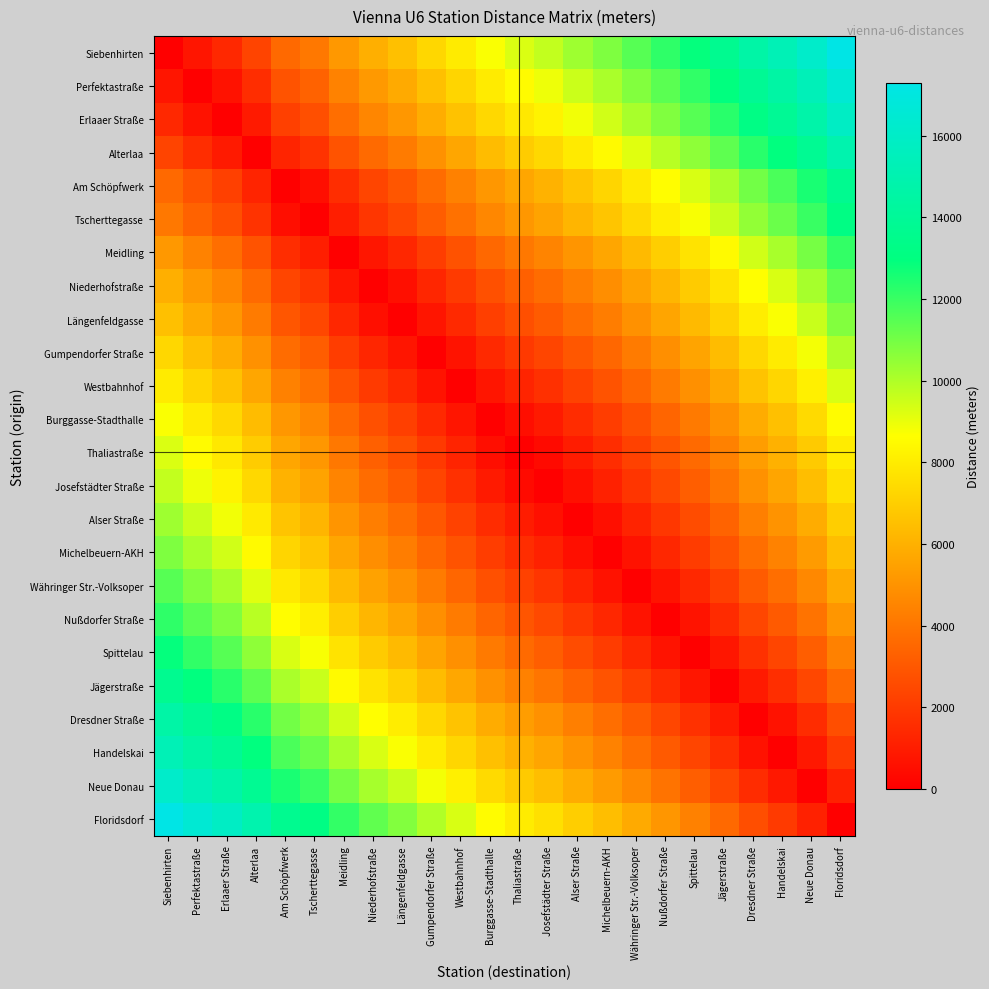

Reading left to right, transcribe all the data shown in this chart.

Siebenhirten: Siebenhirten=0	Perfektastraße=747	Erlaaer Straße=1396	Alterlaa=2335	Am Schöpfwerk=3597	Tscherttegasse=4115	Meidling=5179	Niederhofstraße=5981	Längenfeldgasse=6554	Gumpendorfer Straße=7301	Westbahnhof=7994	Burggasse-Stadthalle=8741	Thaliastraße=9271	Josefstädter Straße=9674	Alser Straße=10281	Michelbeuern-AKH=10837	Währinger Str.-Volksoper=11507	Nußdorfer Straße=12193	Spittelau=12900	Jägerstraße=13690	Dresdner Straße=14620	Handelskai=15291	Neue Donau=16142	Floridsdorf=17302
Perfektastraße: Siebenhirten=747	Perfektastraße=0	Erlaaer Straße=649	Alterlaa=1588	Am Schöpfwerk=2850	Tscherttegasse=3368	Meidling=4432	Niederhofstraße=5234	Längenfeldgasse=5807	Gumpendorfer Straße=6554	Westbahnhof=7247	Burggasse-Stadthalle=7994	Thaliastraße=8524	Josefstädter Straße=8927	Alser Straße=9534	Michelbeuern-AKH=10090	Währinger Str.-Volksoper=10760	Nußdorfer Straße=11446	Spittelau=12153	Jägerstraße=12943	Dresdner Straße=13873	Handelskai=14544	Neue Donau=15395	Floridsdorf=16555
Erlaaer Straße: Siebenhirten=1396	Perfektastraße=649	Erlaaer Straße=0	Alterlaa=939	Am Schöpfwerk=2201	Tscherttegasse=2719	Meidling=3783	Niederhofstraße=4585	Längenfeldgasse=5158	Gumpendorfer Straße=5905	Westbahnhof=6598	Burggasse-Stadthalle=7345	Thaliastraße=7875	Josefstädter Straße=8278	Alser Straße=8885	Michelbeuern-AKH=9441	Währinger Str.-Volksoper=10111	Nußdorfer Straße=10797	Spittelau=11504	Jägerstraße=12294	Dresdner Straße=13224	Handelskai=13895	Neue Donau=14746	Floridsdorf=15906
Alterlaa: Siebenhirten=2335	Perfektastraße=1588	Erlaaer Straße=939	Alterlaa=0	Am Schöpfwerk=1262	Tscherttegasse=1780	Meidling=2844	Niederhofstraße=3646	Längenfeldgasse=4219	Gumpendorfer Straße=4966	Westbahnhof=5659	Burggasse-Stadthalle=6406	Thaliastraße=6936	Josefstädter Straße=7339	Alser Straße=7946	Michelbeuern-AKH=8502	Währinger Str.-Volksoper=9172	Nußdorfer Straße=9858	Spittelau=10565	Jägerstraße=11355	Dresdner Straße=12285	Handelskai=12956	Neue Donau=13807	Floridsdorf=14967
Am Schöpfwerk: Siebenhirten=3597	Perfektastraße=2850	Erlaaer Straße=2201	Alterlaa=1262	Am Schöpfwerk=0	Tscherttegasse=518	Meidling=1582	Niederhofstraße=2384	Längenfeldgasse=2957	Gumpendorfer Straße=3704	Westbahnhof=4397	Burggasse-Stadthalle=5144	Thaliastraße=5674	Josefstädter Straße=6077	Alser Straße=6684	Michelbeuern-AKH=7240	Währinger Str.-Volksoper=7910	Nußdorfer Straße=8596	Spittelau=9303	Jägerstraße=10093	Dresdner Straße=11023	Handelskai=11694	Neue Donau=12545	Floridsdorf=13705
Tscherttegasse: Siebenhirten=4115	Perfektastraße=3368	Erlaaer Straße=2719	Alterlaa=1780	Am Schöpfwerk=518	Tscherttegasse=0	Meidling=1064	Niederhofstraße=1866	Längenfeldgasse=2439	Gumpendorfer Straße=3186	Westbahnhof=3879	Burggasse-Stadthalle=4626	Thaliastraße=5156	Josefstädter Straße=5559	Alser Straße=6166	Michelbeuern-AKH=6722	Währinger Str.-Volksoper=7392	Nußdorfer Straße=8078	Spittelau=8785	Jägerstraße=9575	Dresdner Straße=10505	Handelskai=11176	Neue Donau=12027	Floridsdorf=13187
Meidling: Siebenhirten=5179	Perfektastraße=4432	Erlaaer Straße=3783	Alterlaa=2844	Am Schöpfwerk=1582	Tscherttegasse=1064	Meidling=0	Niederhofstraße=802	Längenfeldgasse=1375	Gumpendorfer Straße=2122	Westbahnhof=2815	Burggasse-Stadthalle=3562	Thaliastraße=4092	Josefstädter Straße=4495	Alser Straße=5102	Michelbeuern-AKH=5658	Währinger Str.-Volksoper=6328	Nußdorfer Straße=7014	Spittelau=7721	Jägerstraße=8511	Dresdner Straße=9441	Handelskai=10112	Neue Donau=10963	Floridsdorf=12123
Niederhofstraße: Siebenhirten=5981	Perfektastraße=5234	Erlaaer Straße=4585	Alterlaa=3646	Am Schöpfwerk=2384	Tscherttegasse=1866	Meidling=802	Niederhofstraße=0	Längenfeldgasse=573	Gumpendorfer Straße=1320	Westbahnhof=2013	Burggasse-Stadthalle=2760	Thaliastraße=3290	Josefstädter Straße=3693	Alser Straße=4300	Michelbeuern-AKH=4856	Währinger Str.-Volksoper=5526	Nußdorfer Straße=6212	Spittelau=6919	Jägerstraße=7709	Dresdner Straße=8639	Handelskai=9310	Neue Donau=10161	Floridsdorf=11321
Längenfeldgasse: Siebenhirten=6554	Perfektastraße=5807	Erlaaer Straße=5158	Alterlaa=4219	Am Schöpfwerk=2957	Tscherttegasse=2439	Meidling=1375	Niederhofstraße=573	Längenfeldgasse=0	Gumpendorfer Straße=747	Westbahnhof=1440	Burggasse-Stadthalle=2187	Thaliastraße=2717	Josefstädter Straße=3120	Alser Straße=3727	Michelbeuern-AKH=4283	Währinger Str.-Volksoper=4953	Nußdorfer Straße=5639	Spittelau=6346	Jägerstraße=7136	Dresdner Straße=8066	Handelskai=8737	Neue Donau=9588	Floridsdorf=10748
Gumpendorfer Straße: Siebenhirten=7301	Perfektastraße=6554	Erlaaer Straße=5905	Alterlaa=4966	Am Schöpfwerk=3704	Tscherttegasse=3186	Meidling=2122	Niederhofstraße=1320	Längenfeldgasse=747	Gumpendorfer Straße=0	Westbahnhof=693	Burggasse-Stadthalle=1440	Thaliastraße=1970	Josefstädter Straße=2373	Alser Straße=2980	Michelbeuern-AKH=3536	Währinger Str.-Volksoper=4206	Nußdorfer Straße=4892	Spittelau=5599	Jägerstraße=6389	Dresdner Straße=7319	Handelskai=7990	Neue Donau=8841	Floridsdorf=10001
Westbahnhof: Siebenhirten=7994	Perfektastraße=7247	Erlaaer Straße=6598	Alterlaa=5659	Am Schöpfwerk=4397	Tscherttegasse=3879	Meidling=2815	Niederhofstraße=2013	Längenfeldgasse=1440	Gumpendorfer Straße=693	Westbahnhof=0	Burggasse-Stadthalle=747	Thaliastraße=1277	Josefstädter Straße=1680	Alser Straße=2287	Michelbeuern-AKH=2843	Währinger Str.-Volksoper=3513	Nußdorfer Straße=4199	Spittelau=4906	Jägerstraße=5696	Dresdner Straße=6626	Handelskai=7297	Neue Donau=8148	Floridsdorf=9308
Burggasse-Stadthalle: Siebenhirten=8741	Perfektastraße=7994	Erlaaer Straße=7345	Alterlaa=6406	Am Schöpfwerk=5144	Tscherttegasse=4626	Meidling=3562	Niederhofstraße=2760	Längenfeldgasse=2187	Gumpendorfer Straße=1440	Westbahnhof=747	Burggasse-Stadthalle=0	Thaliastraße=530	Josefstädter Straße=933	Alser Straße=1540	Michelbeuern-AKH=2096	Währinger Str.-Volksoper=2766	Nußdorfer Straße=3452	Spittelau=4159	Jägerstraße=4949	Dresdner Straße=5879	Handelskai=6550	Neue Donau=7401	Floridsdorf=8561
Thaliastraße: Siebenhirten=9271	Perfektastraße=8524	Erlaaer Straße=7875	Alterlaa=6936	Am Schöpfwerk=5674	Tscherttegasse=5156	Meidling=4092	Niederhofstraße=3290	Längenfeldgasse=2717	Gumpendorfer Straße=1970	Westbahnhof=1277	Burggasse-Stadthalle=530	Thaliastraße=0	Josefstädter Straße=403	Alser Straße=1010	Michelbeuern-AKH=1566	Währinger Str.-Volksoper=2236	Nußdorfer Straße=2922	Spittelau=3629	Jägerstraße=4419	Dresdner Straße=5349	Handelskai=6020	Neue Donau=6871	Floridsdorf=8031
Josefstädter Straße: Siebenhirten=9674	Perfektastraße=8927	Erlaaer Straße=8278	Alterlaa=7339	Am Schöpfwerk=6077	Tscherttegasse=5559	Meidling=4495	Niederhofstraße=3693	Längenfeldgasse=3120	Gumpendorfer Straße=2373	Westbahnhof=1680	Burggasse-Stadthalle=933	Thaliastraße=403	Josefstädter Straße=0	Alser Straße=607	Michelbeuern-AKH=1163	Währinger Str.-Volksoper=1833	Nußdorfer Straße=2519	Spittelau=3226	Jägerstraße=4016	Dresdner Straße=4946	Handelskai=5617	Neue Donau=6468	Floridsdorf=7628
Alser Straße: Siebenhirten=10281	Perfektastraße=9534	Erlaaer Straße=8885	Alterlaa=7946	Am Schöpfwerk=6684	Tscherttegasse=6166	Meidling=5102	Niederhofstraße=4300	Längenfeldgasse=3727	Gumpendorfer Straße=2980	Westbahnhof=2287	Burggasse-Stadthalle=1540	Thaliastraße=1010	Josefstädter Straße=607	Alser Straße=0	Michelbeuern-AKH=556	Währinger Str.-Volksoper=1226	Nußdorfer Straße=1912	Spittelau=2619	Jägerstraße=3409	Dresdner Straße=4339	Handelskai=5010	Neue Donau=5861	Floridsdorf=7021
Michelbeuern-AKH: Siebenhirten=10837	Perfektastraße=10090	Erlaaer Straße=9441	Alterlaa=8502	Am Schöpfwerk=7240	Tscherttegasse=6722	Meidling=5658	Niederhofstraße=4856	Längenfeldgasse=4283	Gumpendorfer Straße=3536	Westbahnhof=2843	Burggasse-Stadthalle=2096	Thaliastraße=1566	Josefstädter Straße=1163	Alser Straße=556	Michelbeuern-AKH=0	Währinger Str.-Volksoper=670	Nußdorfer Straße=1356	Spittelau=2063	Jägerstraße=2853	Dresdner Straße=3783	Handelskai=4454	Neue Donau=5305	Floridsdorf=6465
Währinger Str.-Volksoper: Siebenhirten=11507	Perfektastraße=10760	Erlaaer Straße=10111	Alterlaa=9172	Am Schöpfwerk=7910	Tscherttegasse=7392	Meidling=6328	Niederhofstraße=5526	Längenfeldgasse=4953	Gumpendorfer Straße=4206	Westbahnhof=3513	Burggasse-Stadthalle=2766	Thaliastraße=2236	Josefstädter Straße=1833	Alser Straße=1226	Michelbeuern-AKH=670	Währinger Str.-Volksoper=0	Nußdorfer Straße=686	Spittelau=1393	Jägerstraße=2183	Dresdner Straße=3113	Handelskai=3784	Neue Donau=4635	Floridsdorf=5795
Nußdorfer Straße: Siebenhirten=12193	Perfektastraße=11446	Erlaaer Straße=10797	Alterlaa=9858	Am Schöpfwerk=8596	Tscherttegasse=8078	Meidling=7014	Niederhofstraße=6212	Längenfeldgasse=5639	Gumpendorfer Straße=4892	Westbahnhof=4199	Burggasse-Stadthalle=3452	Thaliastraße=2922	Josefstädter Straße=2519	Alser Straße=1912	Michelbeuern-AKH=1356	Währinger Str.-Volksoper=686	Nußdorfer Straße=0	Spittelau=707	Jägerstraße=1497	Dresdner Straße=2427	Handelskai=3098	Neue Donau=3949	Floridsdorf=5109
Spittelau: Siebenhirten=12900	Perfektastraße=12153	Erlaaer Straße=11504	Alterlaa=10565	Am Schöpfwerk=9303	Tscherttegasse=8785	Meidling=7721	Niederhofstraße=6919	Längenfeldgasse=6346	Gumpendorfer Straße=5599	Westbahnhof=4906	Burggasse-Stadthalle=4159	Thaliastraße=3629	Josefstädter Straße=3226	Alser Straße=2619	Michelbeuern-AKH=2063	Währinger Str.-Volksoper=1393	Nußdorfer Straße=707	Spittelau=0	Jägerstraße=790	Dresdner Straße=1720	Handelskai=2391	Neue Donau=3242	Floridsdorf=4402
Jägerstraße: Siebenhirten=13690	Perfektastraße=12943	Erlaaer Straße=12294	Alterlaa=11355	Am Schöpfwerk=10093	Tscherttegasse=9575	Meidling=8511	Niederhofstraße=7709	Längenfeldgasse=7136	Gumpendorfer Straße=6389	Westbahnhof=5696	Burggasse-Stadthalle=4949	Thaliastraße=4419	Josefstädter Straße=4016	Alser Straße=3409	Michelbeuern-AKH=2853	Währinger Str.-Volksoper=2183	Nußdorfer Straße=1497	Spittelau=790	Jägerstraße=0	Dresdner Straße=930	Handelskai=1601	Neue Donau=2452	Floridsdorf=3612
Dresdner Straße: Siebenhirten=14620	Perfektastraße=13873	Erlaaer Straße=13224	Alterlaa=12285	Am Schöpfwerk=11023	Tscherttegasse=10505	Meidling=9441	Niederhofstraße=8639	Längenfeldgasse=8066	Gumpendorfer Straße=7319	Westbahnhof=6626	Burggasse-Stadthalle=5879	Thaliastraße=5349	Josefstädter Straße=4946	Alser Straße=4339	Michelbeuern-AKH=3783	Währinger Str.-Volksoper=3113	Nußdorfer Straße=2427	Spittelau=1720	Jägerstraße=930	Dresdner Straße=0	Handelskai=671	Neue Donau=1522	Floridsdorf=2682
Handelskai: Siebenhirten=15291	Perfektastraße=14544	Erlaaer Straße=13895	Alterlaa=12956	Am Schöpfwerk=11694	Tscherttegasse=11176	Meidling=10112	Niederhofstraße=9310	Längenfeldgasse=8737	Gumpendorfer Straße=7990	Westbahnhof=7297	Burggasse-Stadthalle=6550	Thaliastraße=6020	Josefstädter Straße=5617	Alser Straße=5010	Michelbeuern-AKH=4454	Währinger Str.-Volksoper=3784	Nußdorfer Straße=3098	Spittelau=2391	Jägerstraße=1601	Dresdner Straße=671	Handelskai=0	Neue Donau=851	Floridsdorf=2011
Neue Donau: Siebenhirten=16142	Perfektastraße=15395	Erlaaer Straße=14746	Alterlaa=13807	Am Schöpfwerk=12545	Tscherttegasse=12027	Meidling=10963	Niederhofstraße=10161	Längenfeldgasse=9588	Gumpendorfer Straße=8841	Westbahnhof=8148	Burggasse-Stadthalle=7401	Thaliastraße=6871	Josefstädter Straße=6468	Alser Straße=5861	Michelbeuern-AKH=5305	Währinger Str.-Volksoper=4635	Nußdorfer Straße=3949	Spittelau=3242	Jägerstraße=2452	Dresdner Straße=1522	Handelskai=851	Neue Donau=0	Floridsdorf=1160
Floridsdorf: Siebenhirten=17302	Perfektastraße=16555	Erlaaer Straße=15906	Alterlaa=14967	Am Schöpfwerk=13705	Tscherttegasse=13187	Meidling=12123	Niederhofstraße=11321	Längenfeldgasse=10748	Gumpendorfer Straße=10001	Westbahnhof=9308	Burggasse-Stadthalle=8561	Thaliastraße=8031	Josefstädter Straße=7628	Alser Straße=7021	Michelbeuern-AKH=6465	Währinger Str.-Volksoper=5795	Nußdorfer Straße=5109	Spittelau=4402	Jägerstraße=3612	Dresdner Straße=2682	Handelskai=2011	Neue Donau=1160	Floridsdorf=0